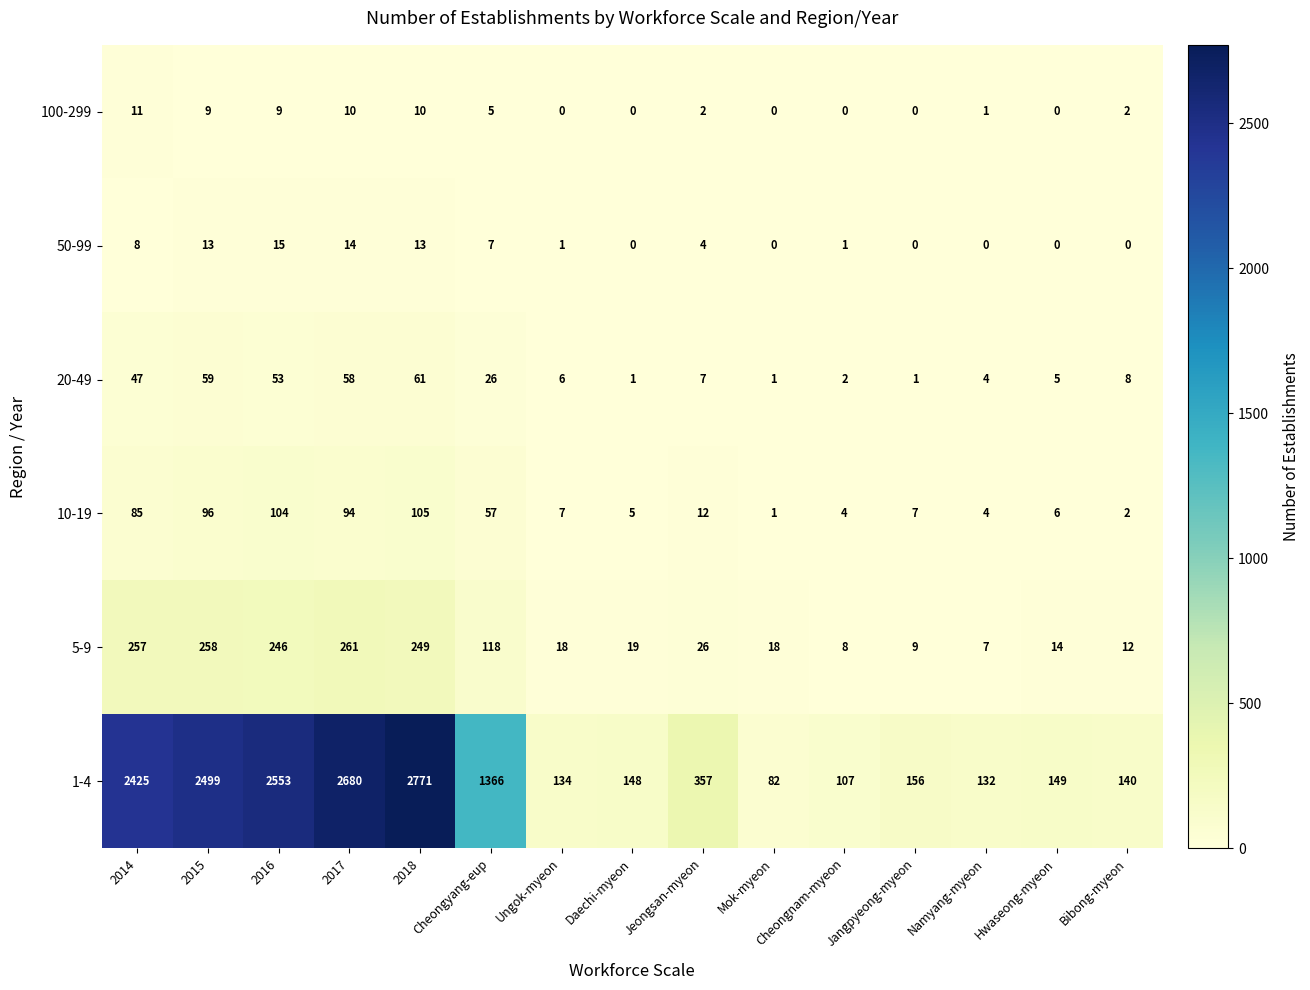

Which series changed the most between Daechi-myeon and Mok-myeon?

1-4